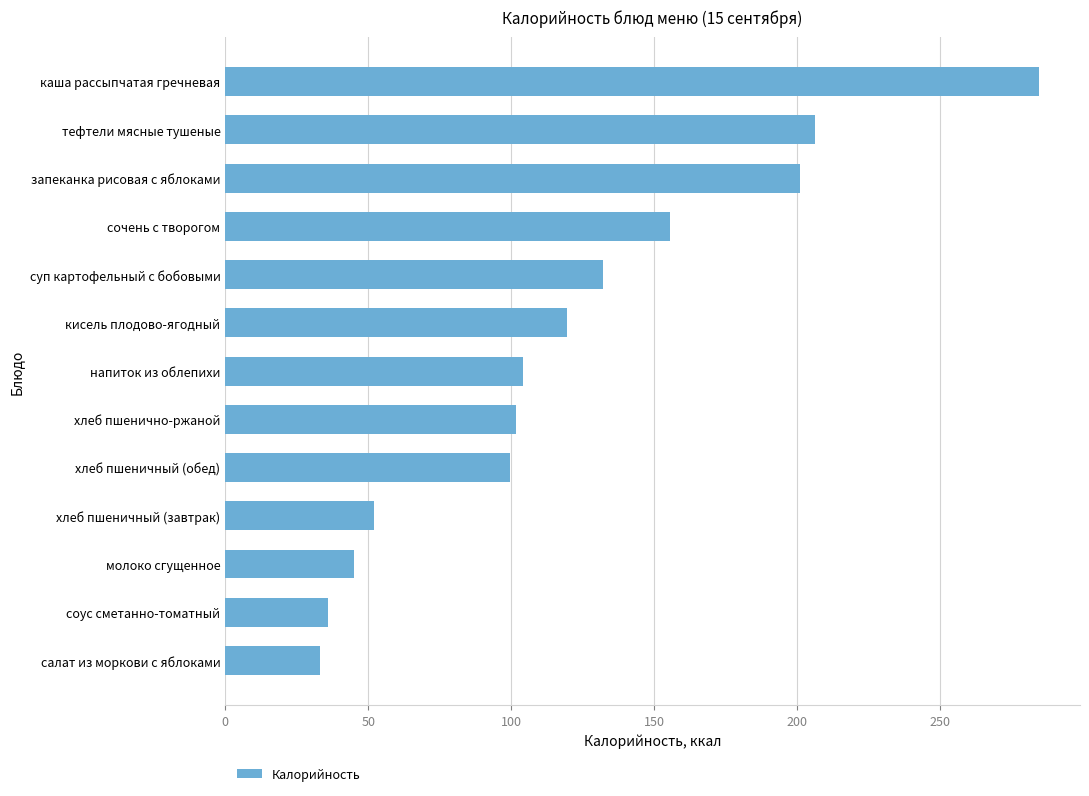

Which has a higher value, соус сметанно-томатный or кисель плодово-ягодный?

кисель плодово-ягодный